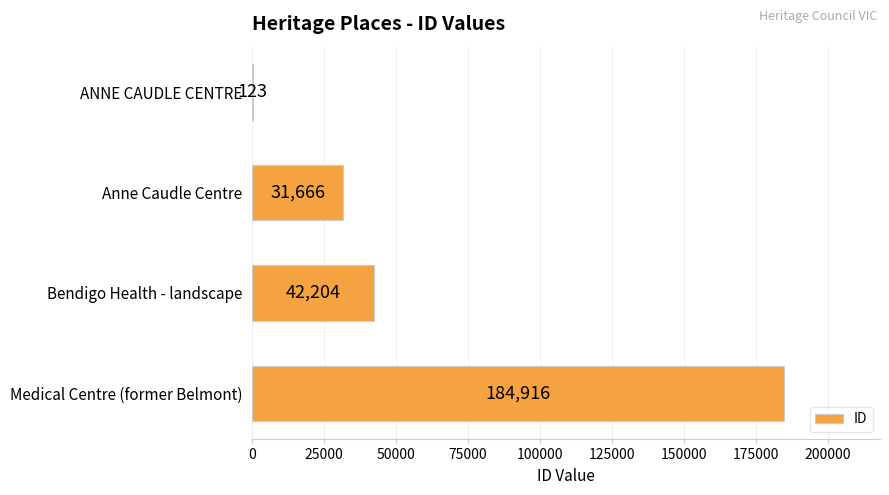

Count the number of categories in the chart.

4